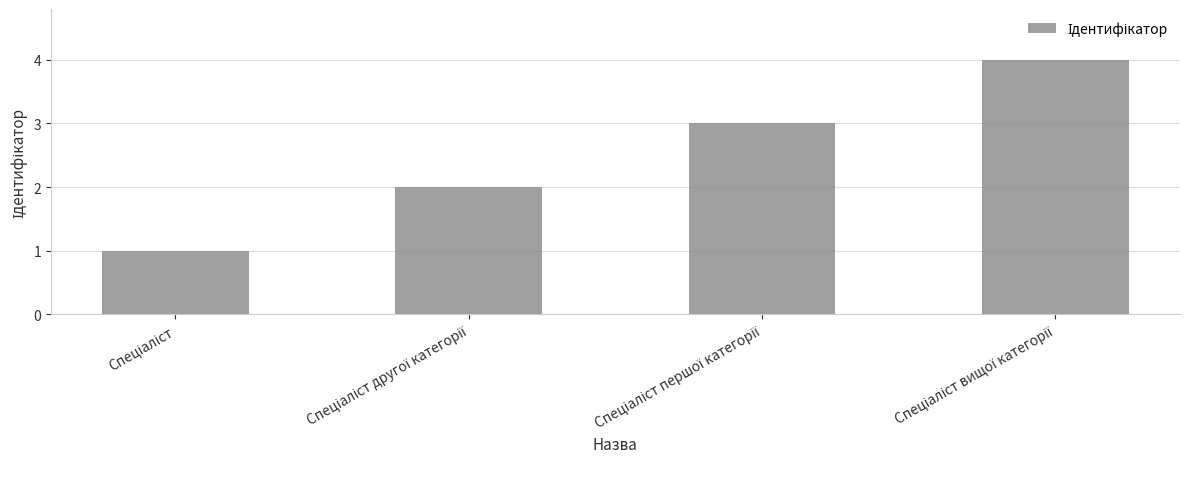

How many values are below 3?

2